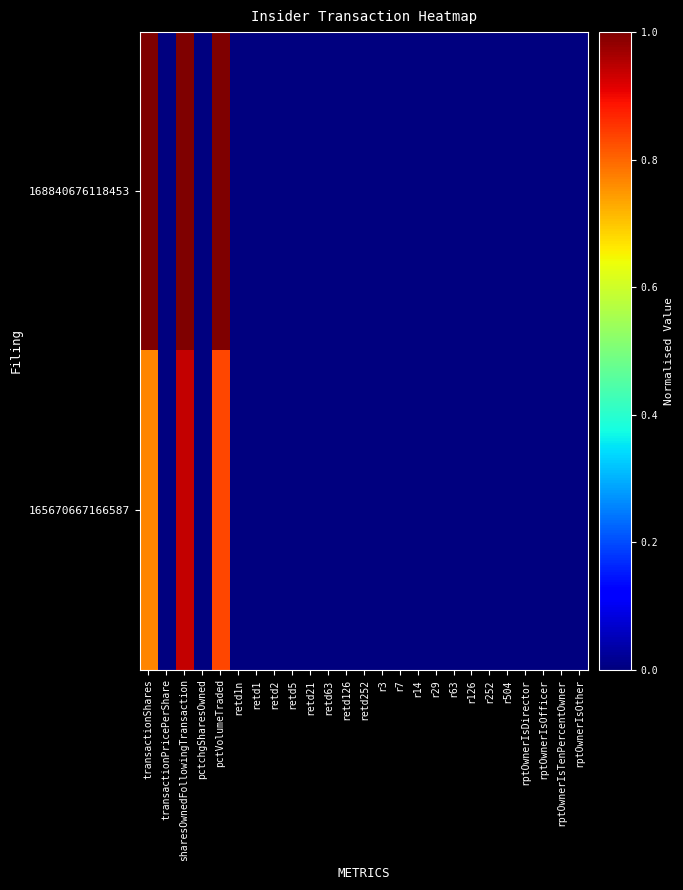

At which category does the chart reach its peak across all series?

transactionShares